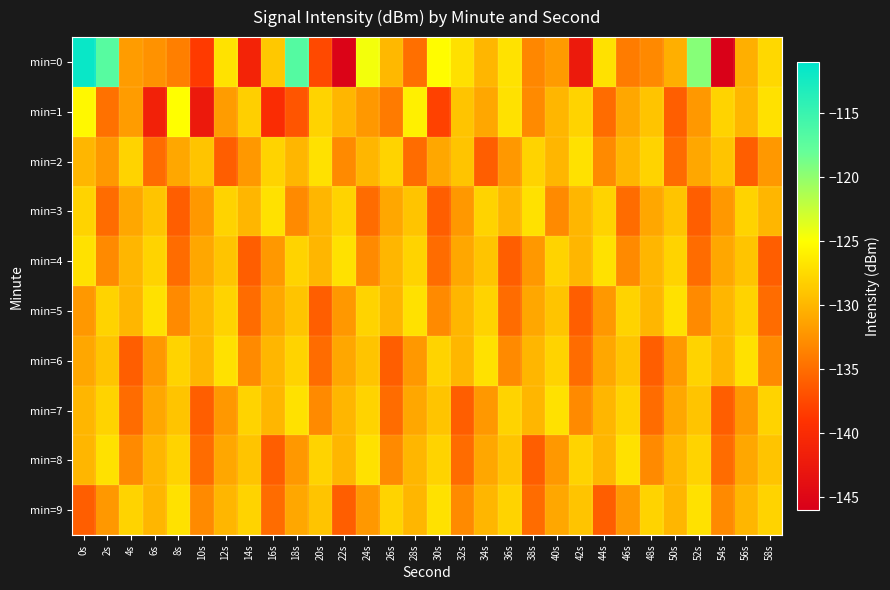

What is the total value across all series at 2s?

-1295.7